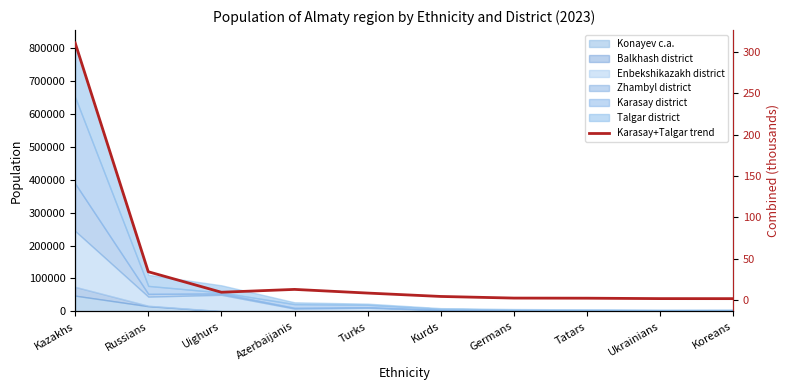

Rank the categories by value from highest to lowest.

Kazakhs, Russians, Azerbaijanis, Uighurs, Turks, Kurds, Germans, Tatars, Ukrainians, Koreans